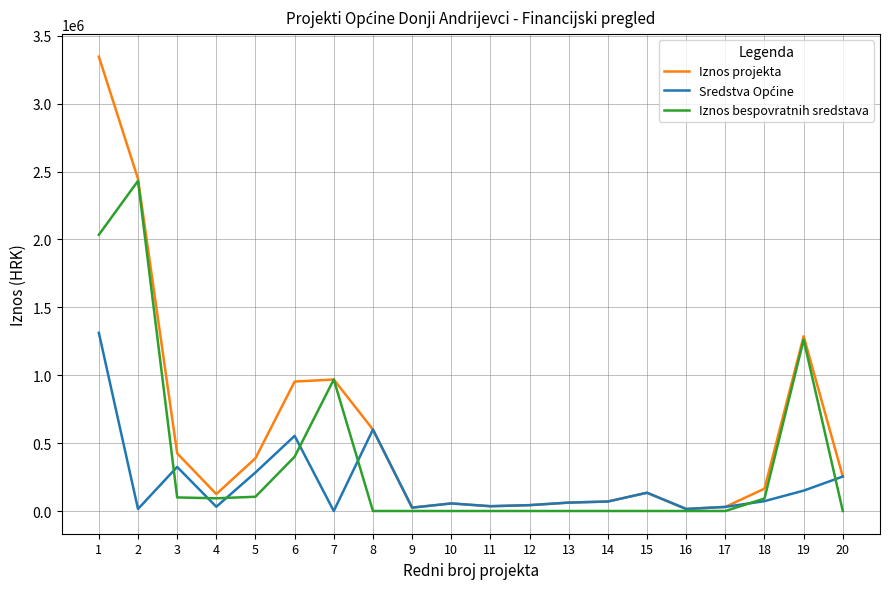

What is the difference between the maximum and minimum values in the Iznos bespovratnih sredstava series?

2431216.3